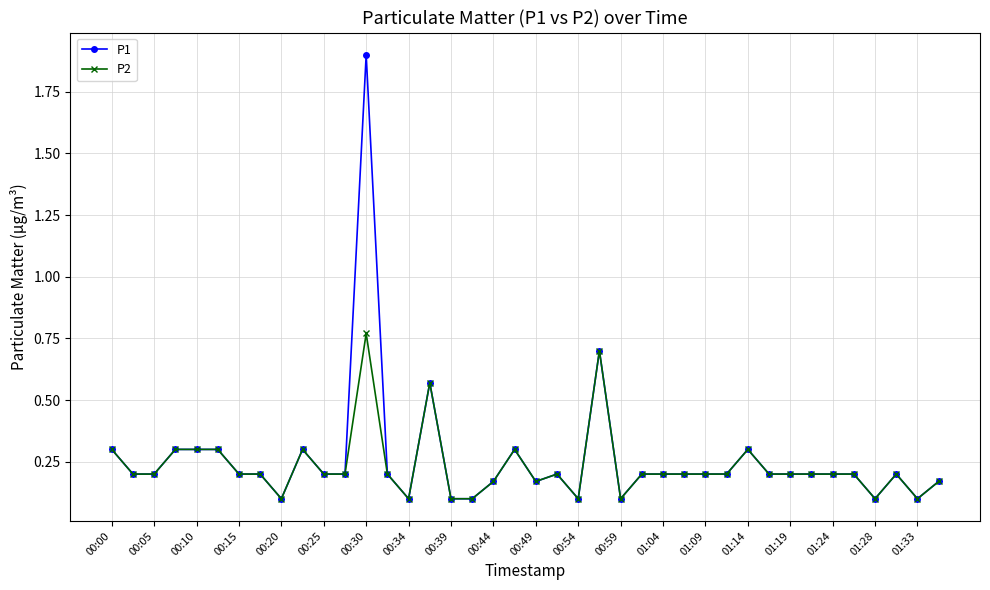

How many lines are shown in the chart?

2